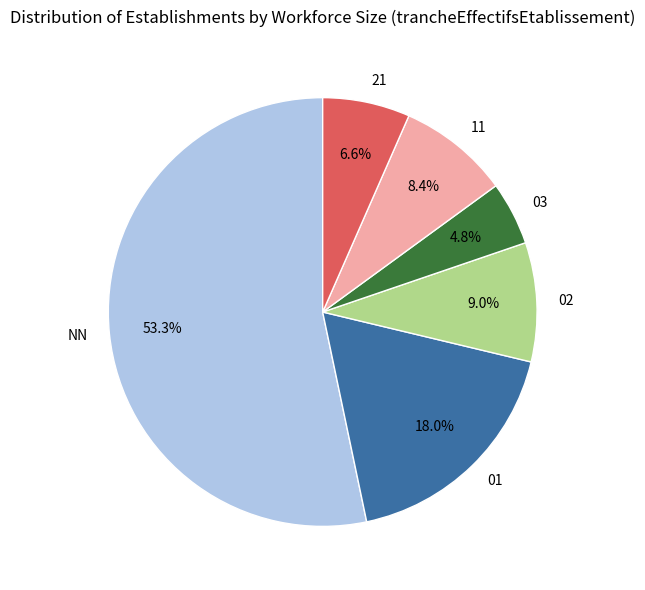

To the nearest percent, what is the average slice percentage?

17%